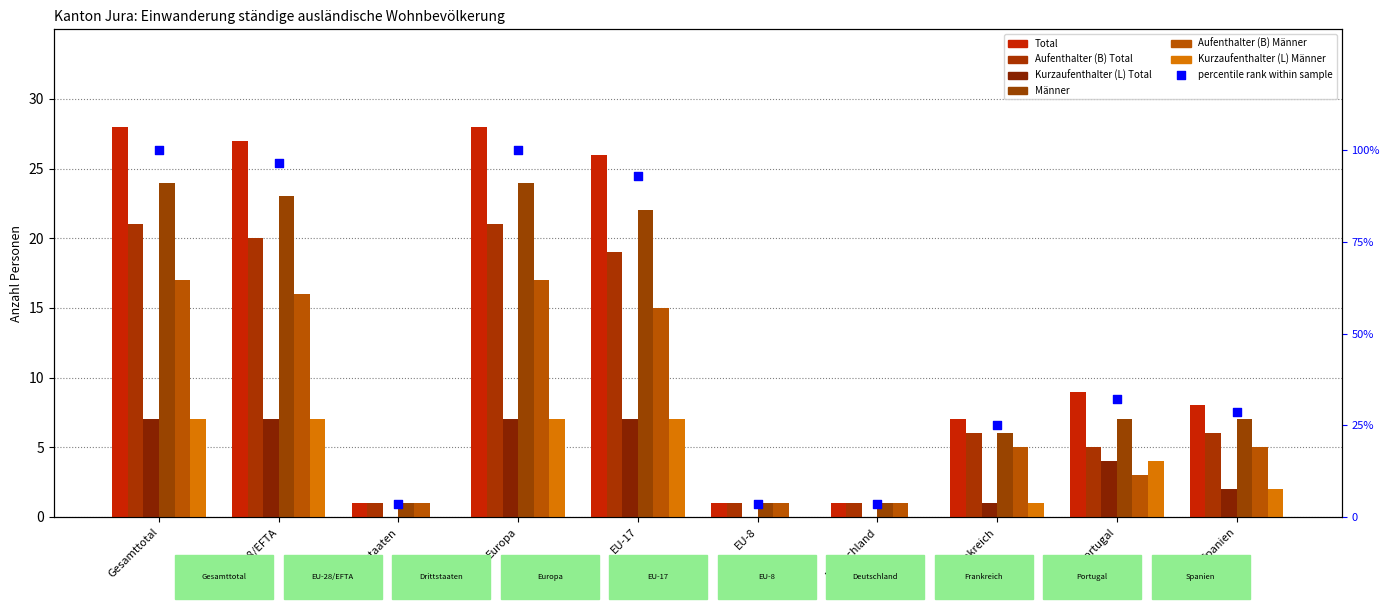

What is the total value across all series at EU-17?

96